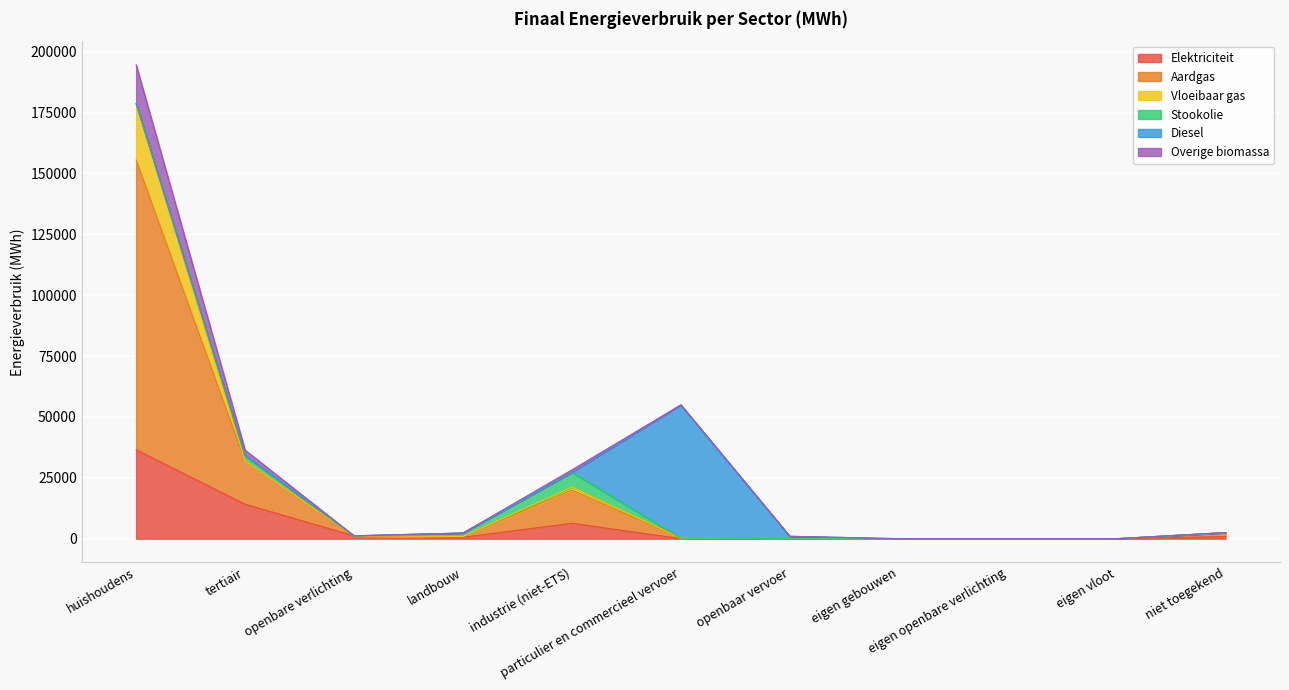

What is the highest value of the Elektriciteit series?

36503.7